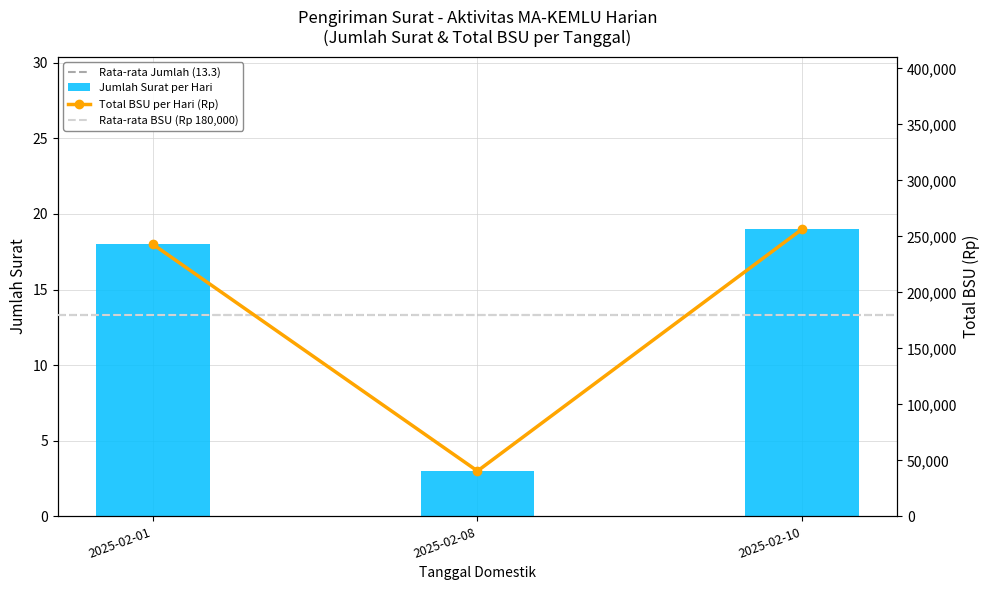

List the series in order of their peak value, lowest first.

Count per Date, BSU per Date (x1000)